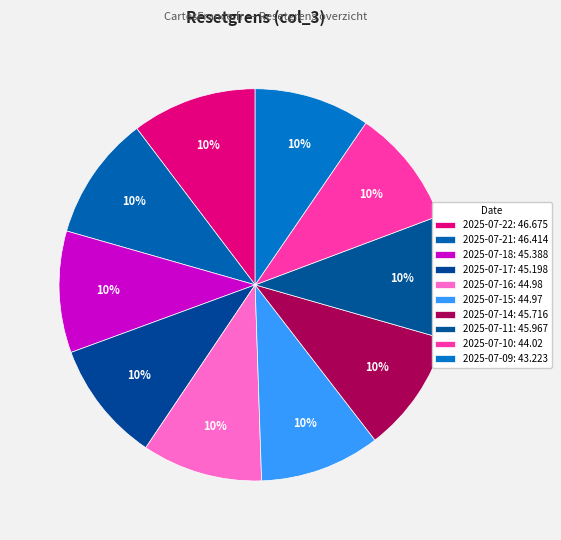

Is there a majority slice in this chart?

No